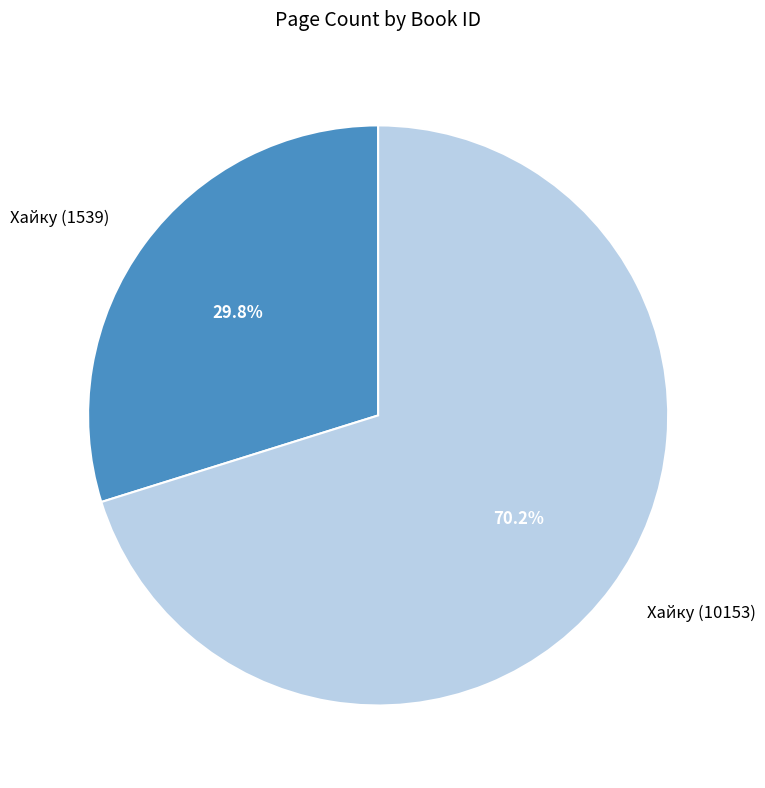

What is the smallest slice in the pie chart?

Хайку (1539)